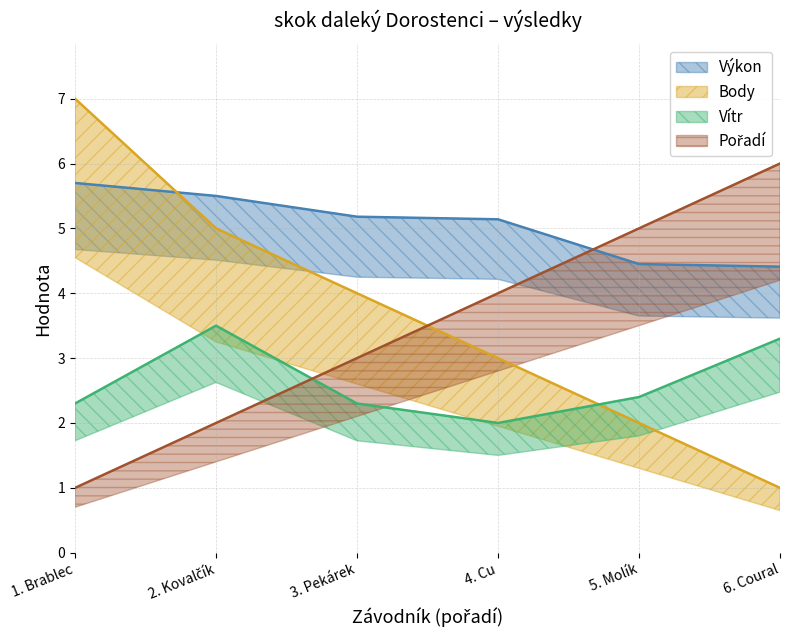

After their last crossing, which series has the higher values: Body or Výkon?

Výkon